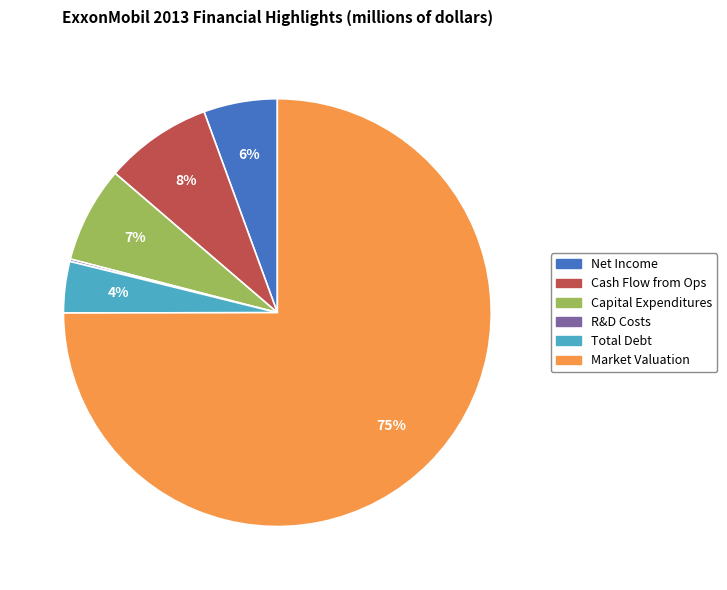

Is there a majority slice in this chart?

Yes